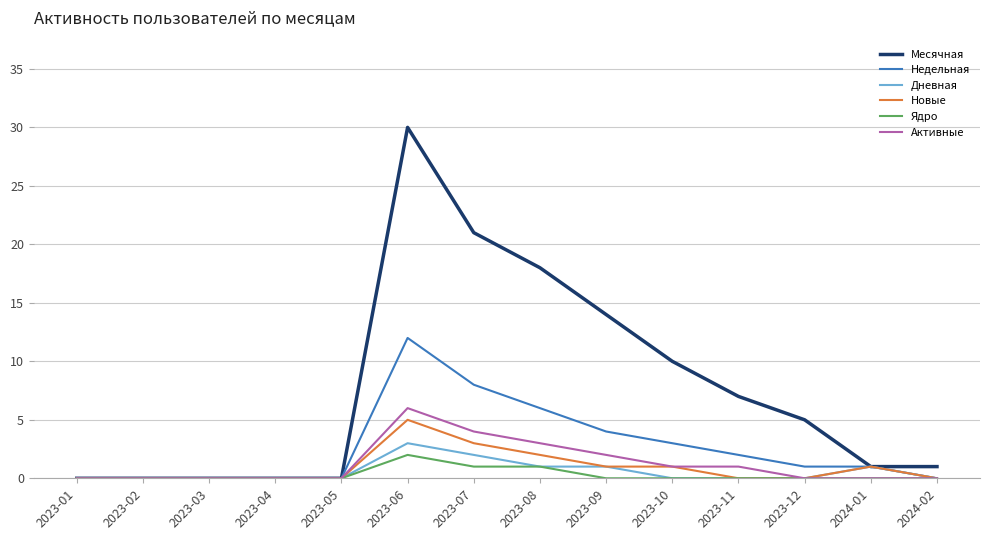

What is the maximum value shown in the chart?

30